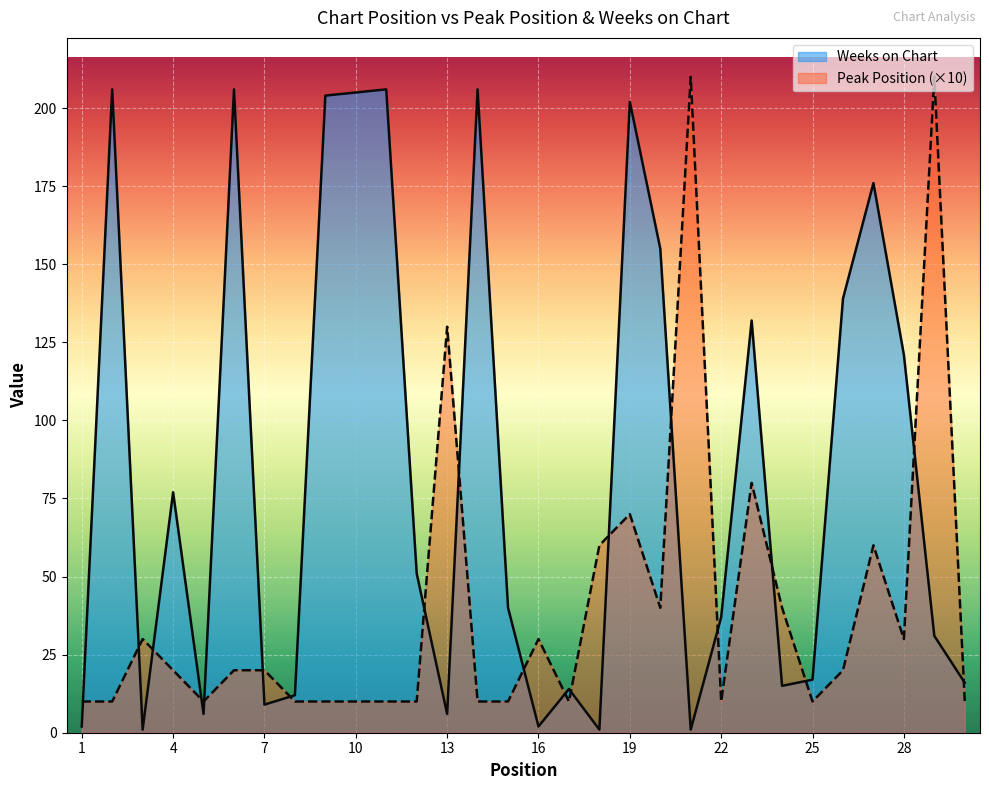

The value of Peak Position (×10) at 22 is 17. True or false?

False